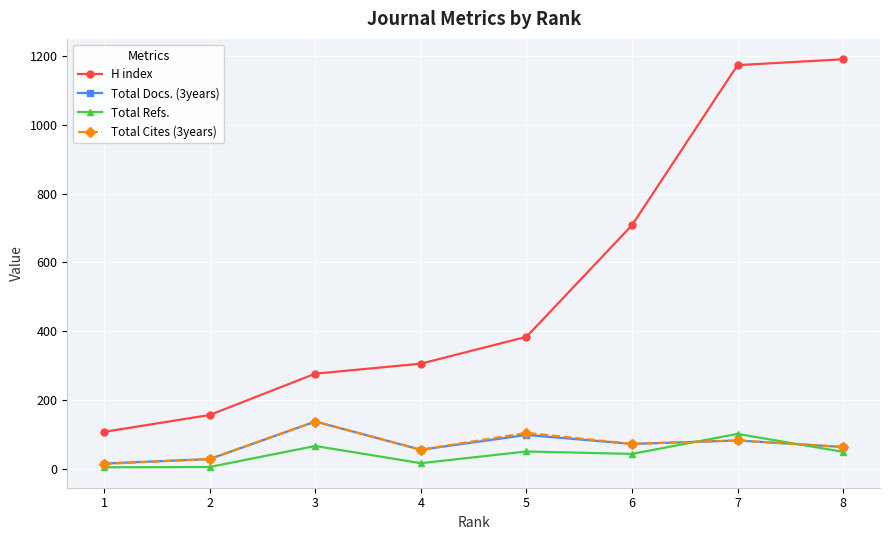

Does the chart have visible grid lines?

Yes